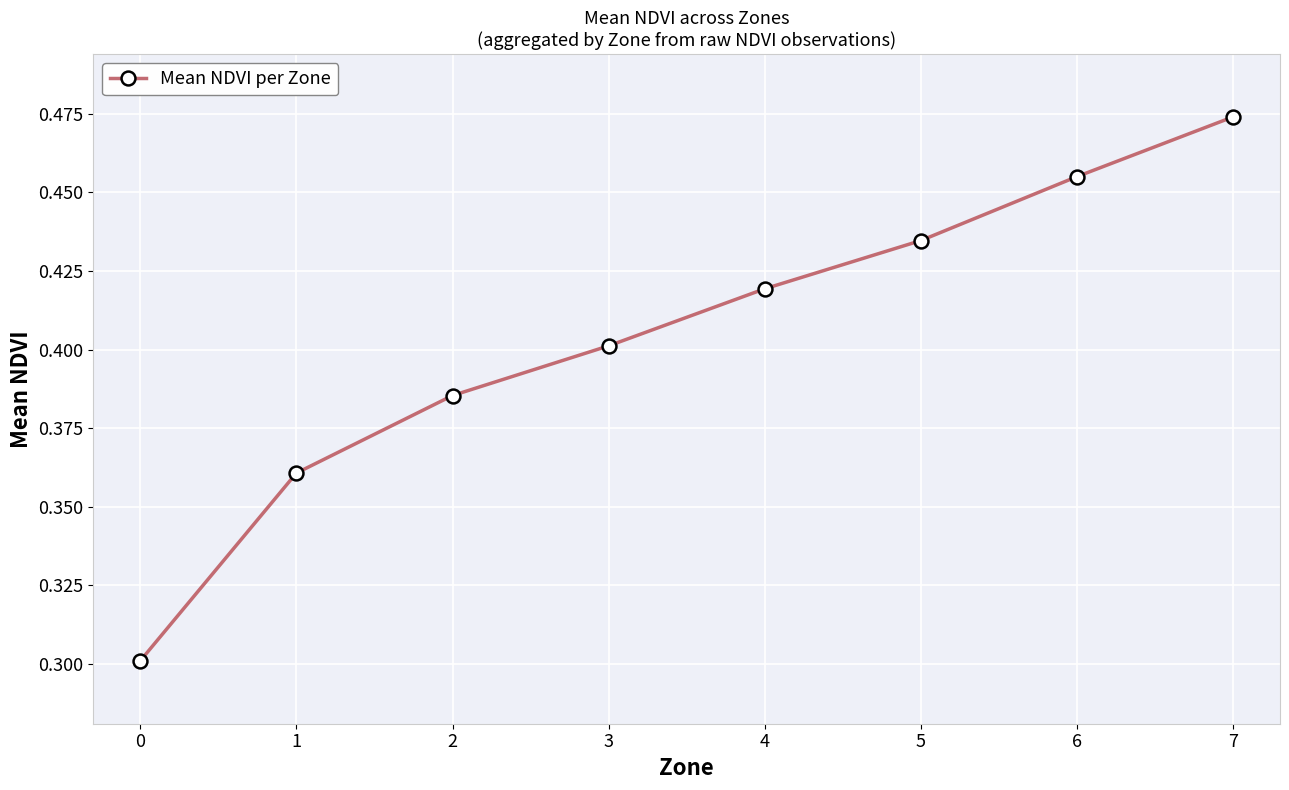

Rank the categories by value from lowest to highest.

0, 1, 2, 3, 4, 5, 6, 7